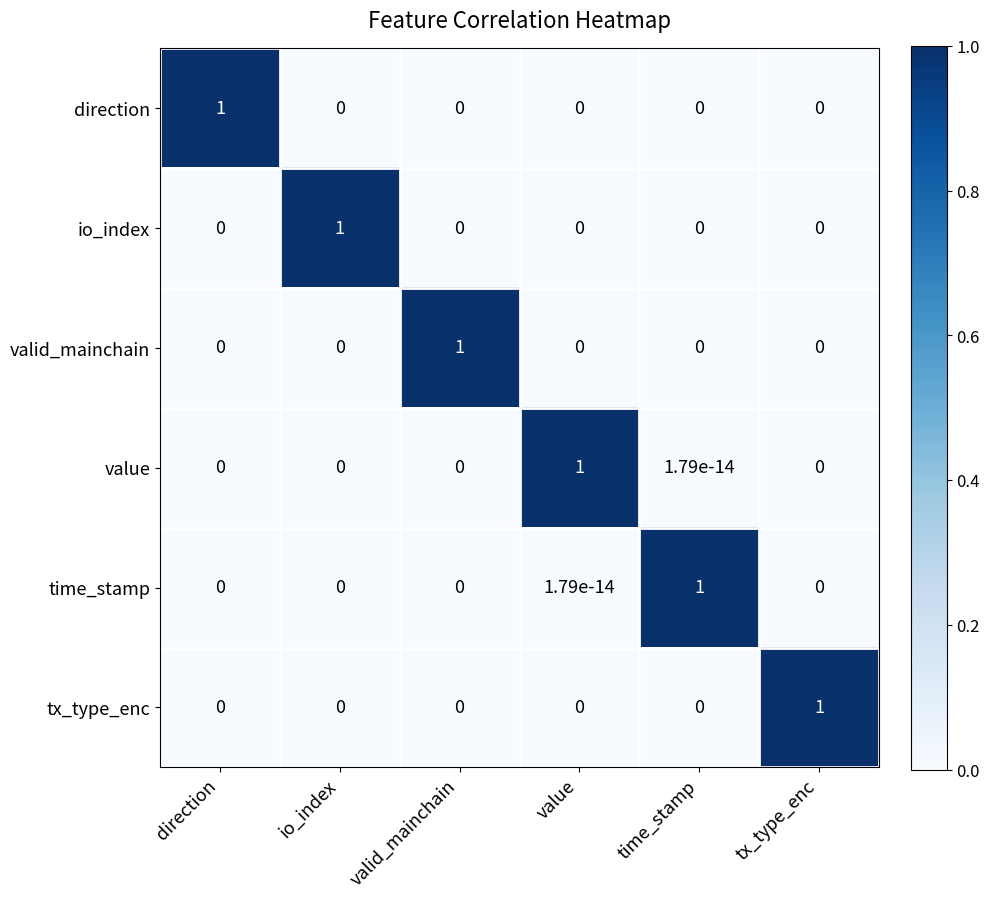

True or false: time_stamp has a value of -0.3 at tx_type_enc.

False